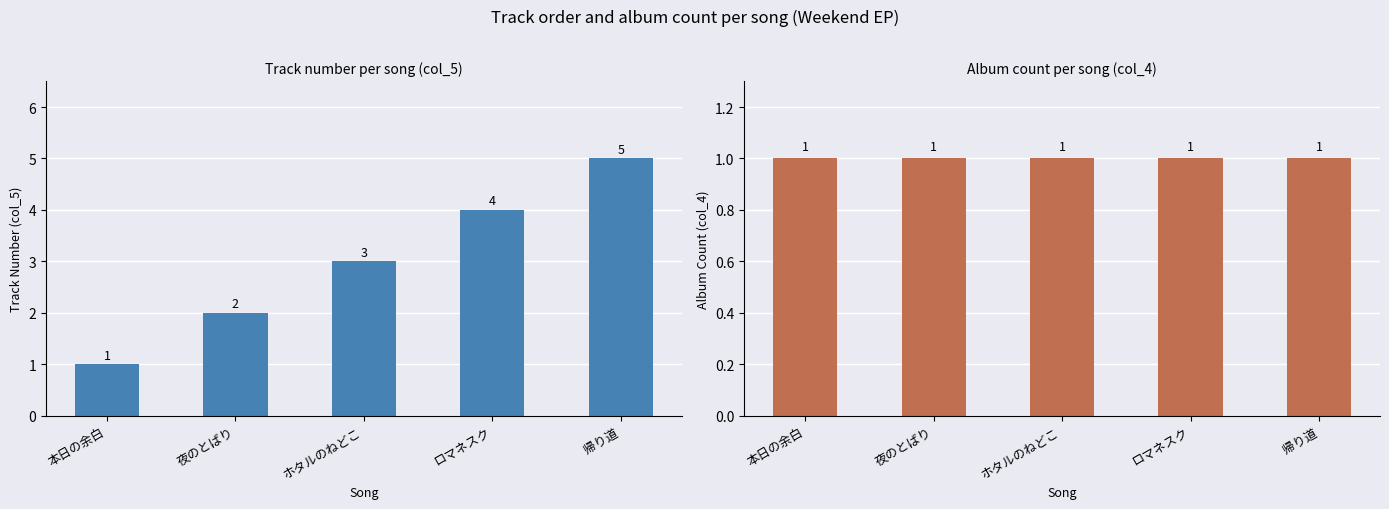

Which series has the largest total across all categories?

col_5